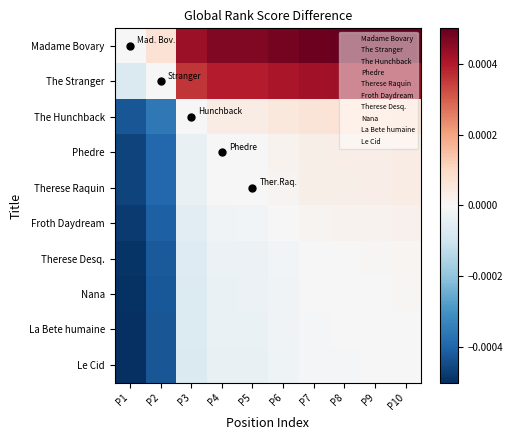

Reading left to right, extract all data points from this chart.

Madame Bovary: P1=0.0	P2=0.0	P3=0.0	P4=0.0	P5=0.0	P6=0.0	P7=0.0	P8=0.0	P9=0.0	P10=0.0
The Stranger: P1=-0.0	P2=0.0	P3=0.0	P4=0.0	P5=0.0	P6=0.0	P7=0.0	P8=0.0	P9=0.0	P10=0.0
The Hunchback: P1=-0.0	P2=-0.0	P3=0.0	P4=0.0	P5=0.0	P6=0.0	P7=0.0	P8=0.0	P9=0.0	P10=0.0
Phedre: P1=-0.0	P2=-0.0	P3=-0.0	P4=0.0	P5=0.0	P6=0.0	P7=0.0	P8=0.0	P9=0.0	P10=0.0
Therese Raquin: P1=-0.0	P2=-0.0	P3=-0.0	P4=-0.0	P5=0.0	P6=0.0	P7=0.0	P8=0.0	P9=0.0	P10=0.0
Froth Daydream: P1=-0.0	P2=-0.0	P3=-0.0	P4=-0.0	P5=-0.0	P6=0.0	P7=0.0	P8=0.0	P9=0.0	P10=0.0
Therese Desq.: P1=-0.0	P2=-0.0	P3=-0.0	P4=-0.0	P5=-0.0	P6=-0.0	P7=0.0	P8=0.0	P9=0.0	P10=0.0
Nana: P1=-0.0	P2=-0.0	P3=-0.0	P4=-0.0	P5=-0.0	P6=-0.0	P7=-0.0	P8=0.0	P9=0.0	P10=0.0
La Bete humaine: P1=-0.0	P2=-0.0	P3=-0.0	P4=-0.0	P5=-0.0	P6=-0.0	P7=-0.0	P8=-0.0	P9=0.0	P10=0.0
Le Cid: P1=-0.0	P2=-0.0	P3=-0.0	P4=-0.0	P5=-0.0	P6=-0.0	P7=-0.0	P8=-0.0	P9=-0.0	P10=0.0